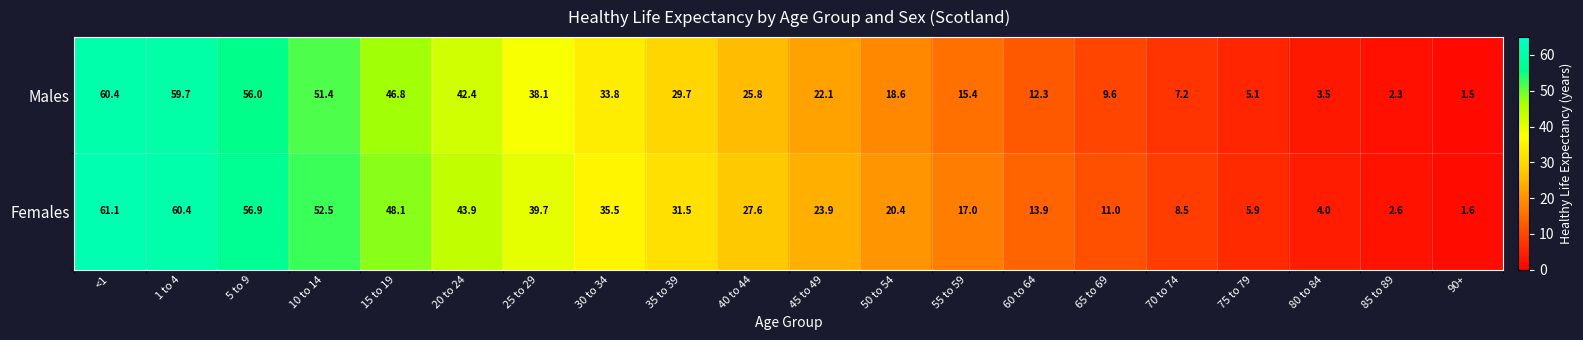

Which series changed the most between 5 to 9 and 75 to 79?

Females